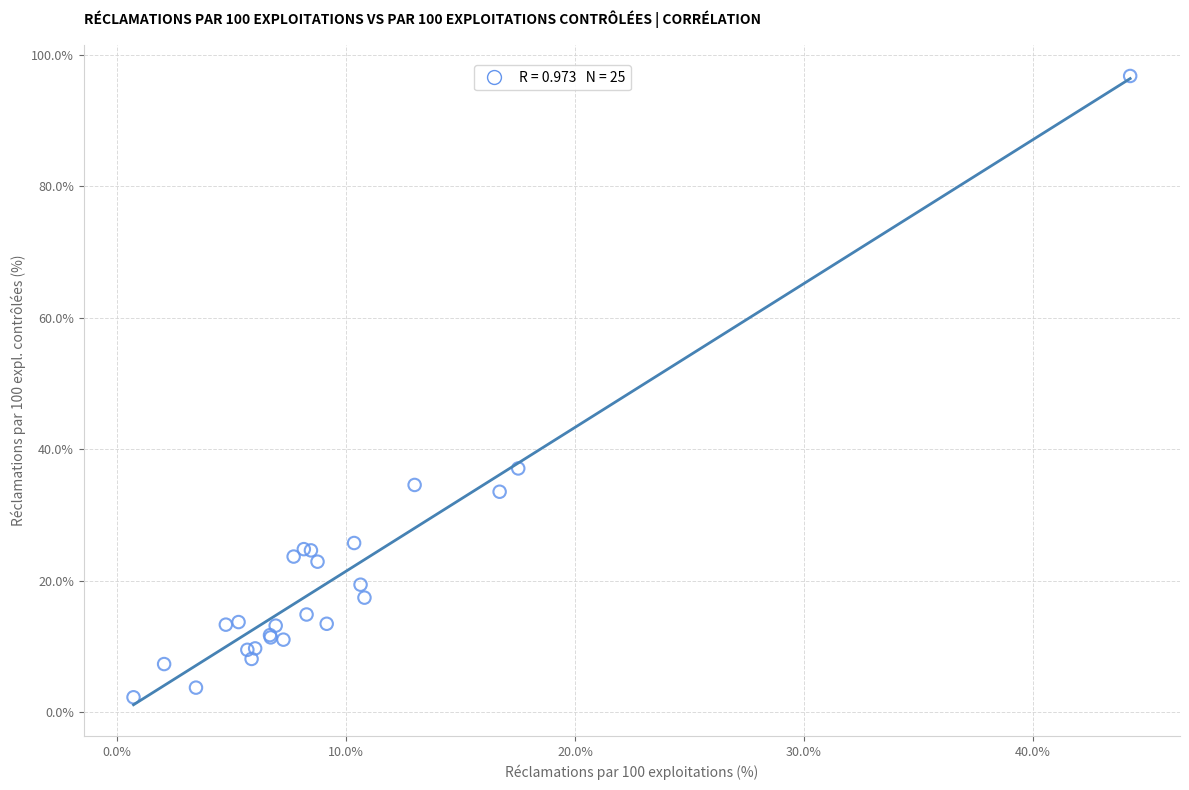

What Y value in the scatter plot is closest to 49?

37.1